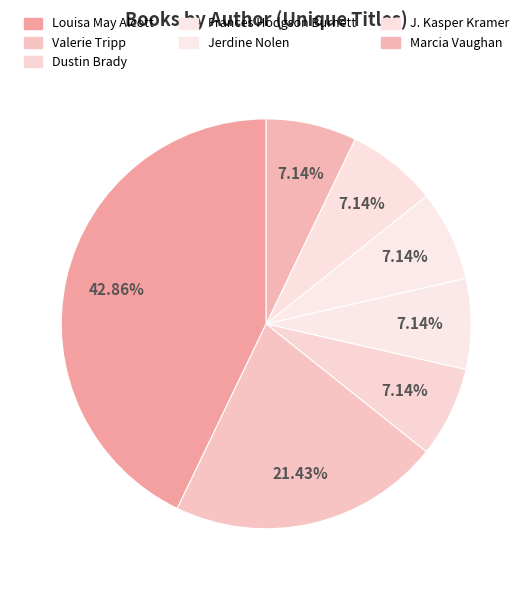

To the nearest percent, what is the difference between the largest and smallest slice percentages?

36%